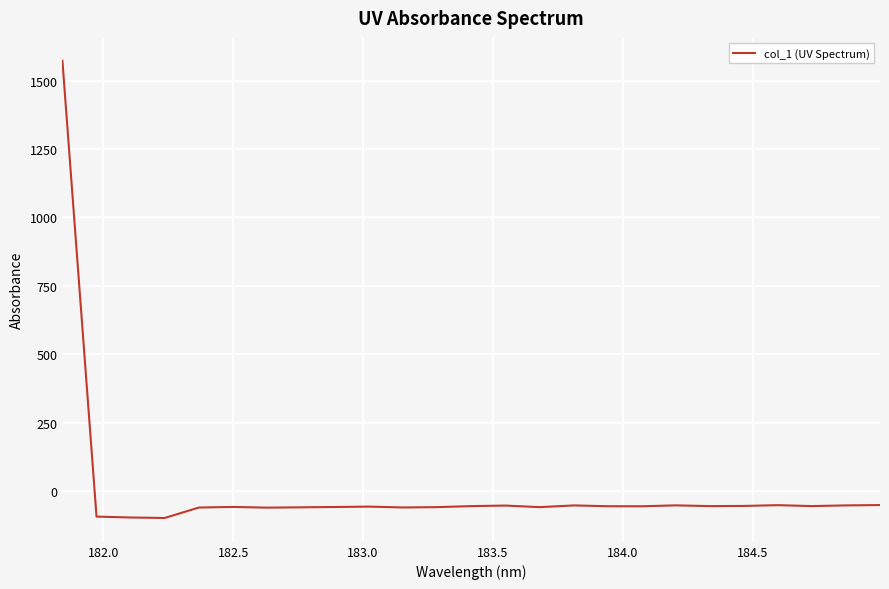

What is the smallest value displayed?

-99.0